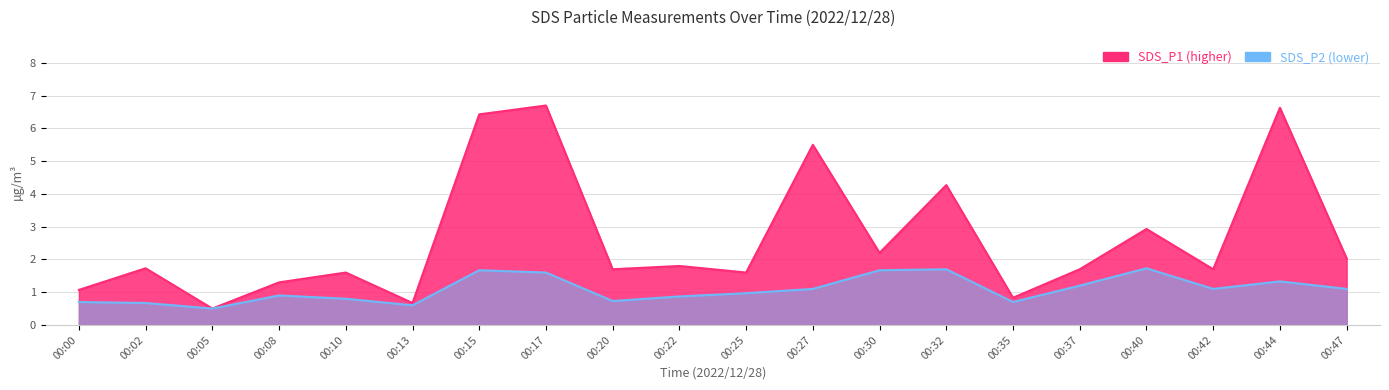

What is the lowest value of the SDS_P2 series?

0.5